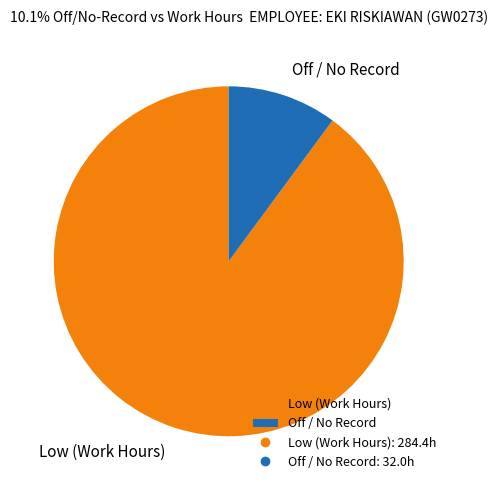

Which has a higher value, Off / No Record or Low (Work Hours)?

Low (Work Hours)